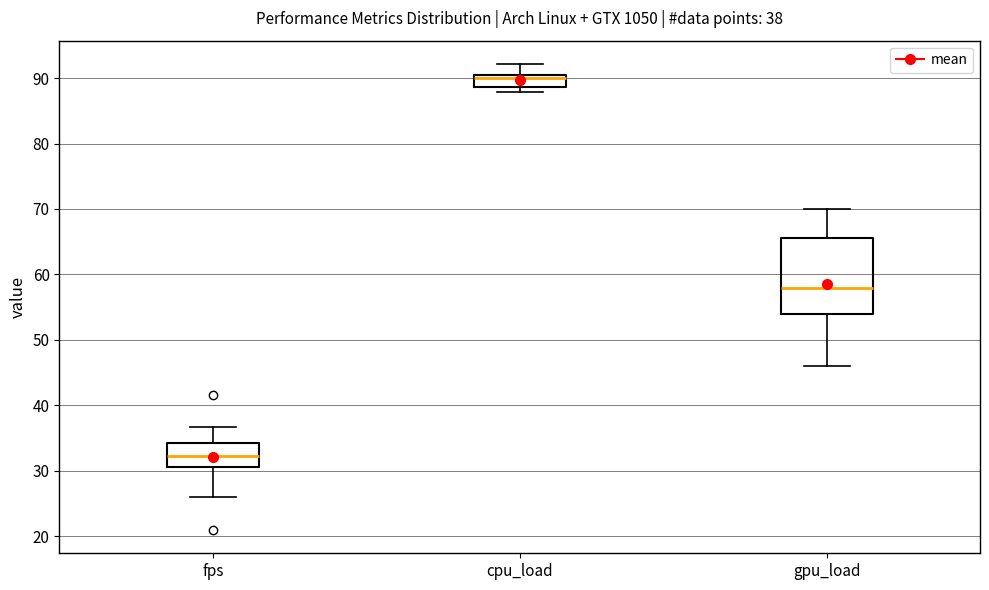

Which box's median line is the highest?

cpu_load